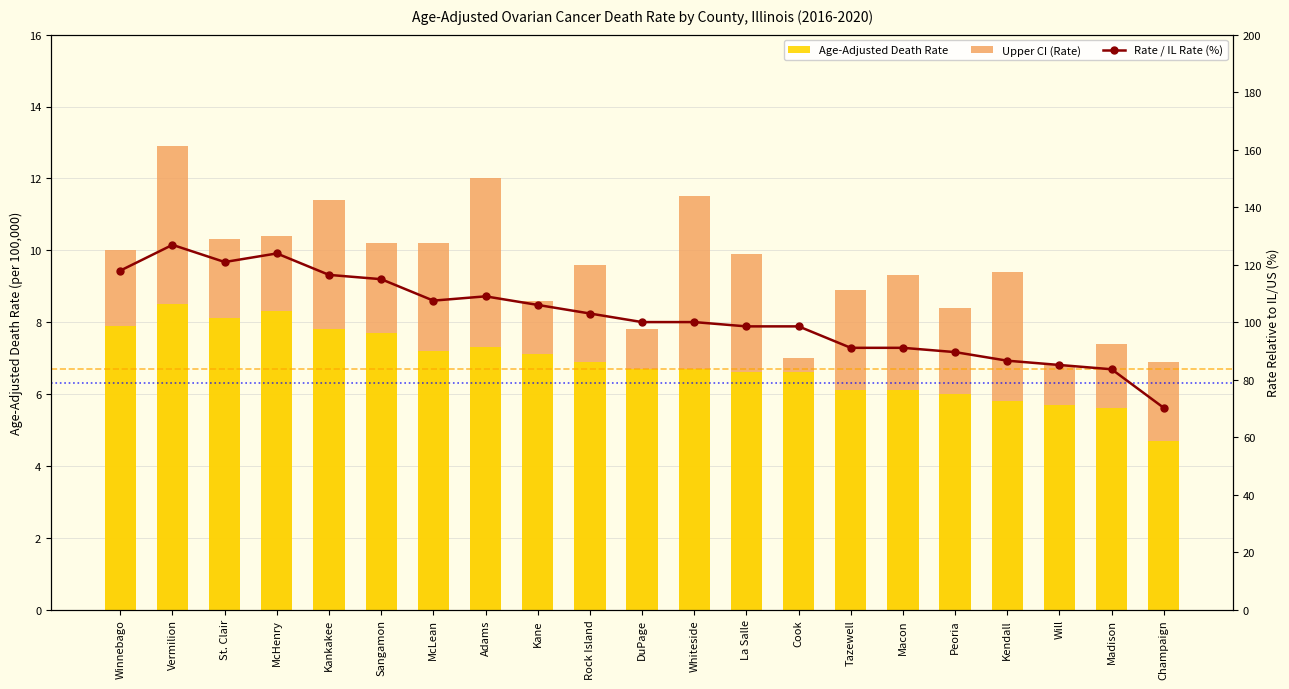

True or false: Upper CI (Rate) has a value of 10.2 at McLean.

True